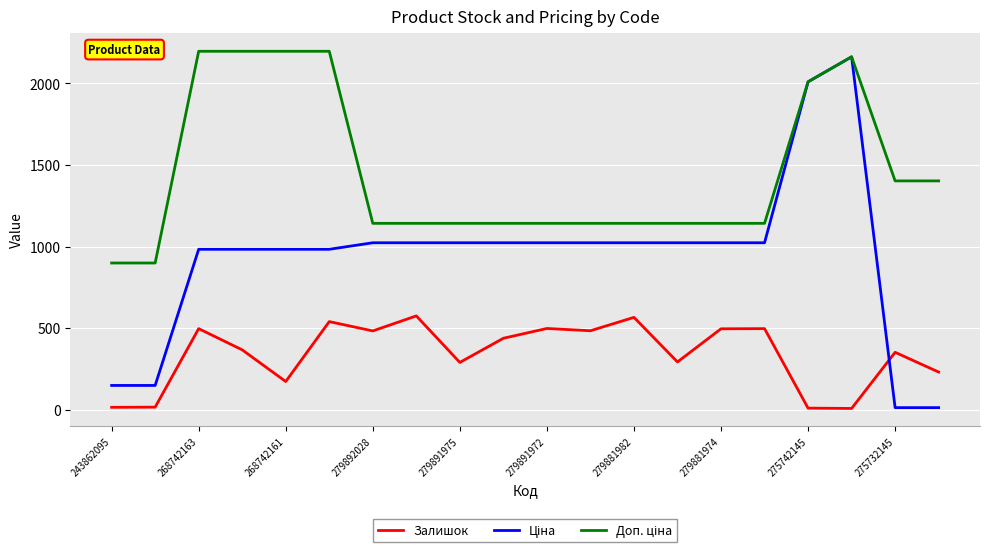

What is the highest value of the Доп. ціна series?

2197